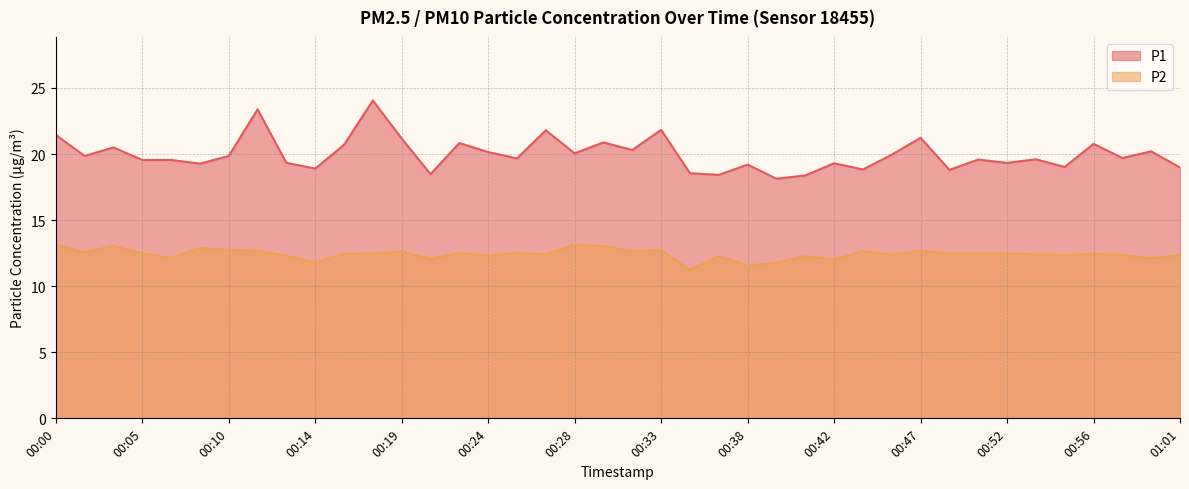

Does the chart have visible grid lines?

Yes